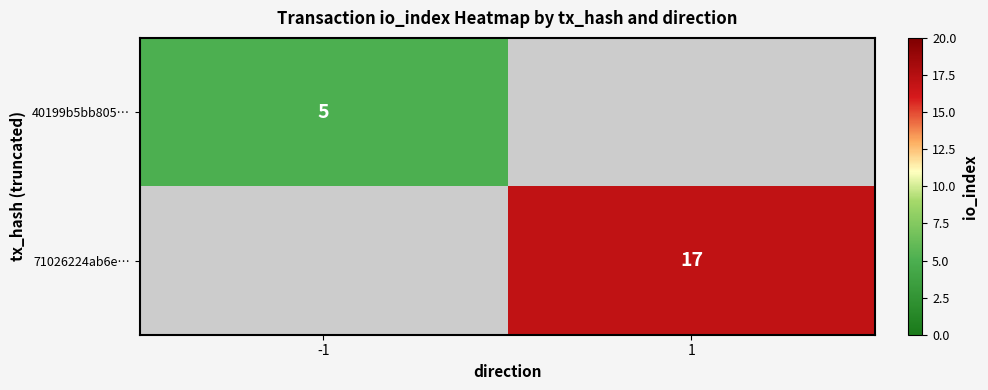

Which label corresponds to the smallest value in the chart?

-1